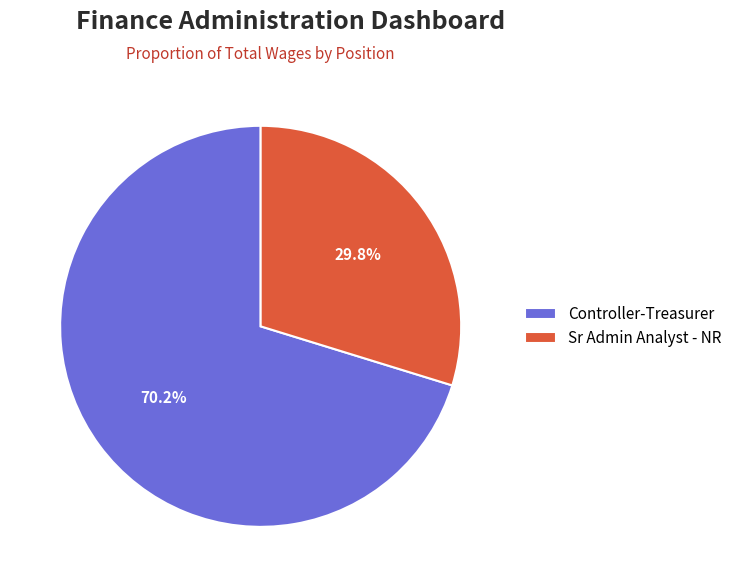

The Sr Admin Analyst - NR slice represents 42% of the pie. True or false?

False